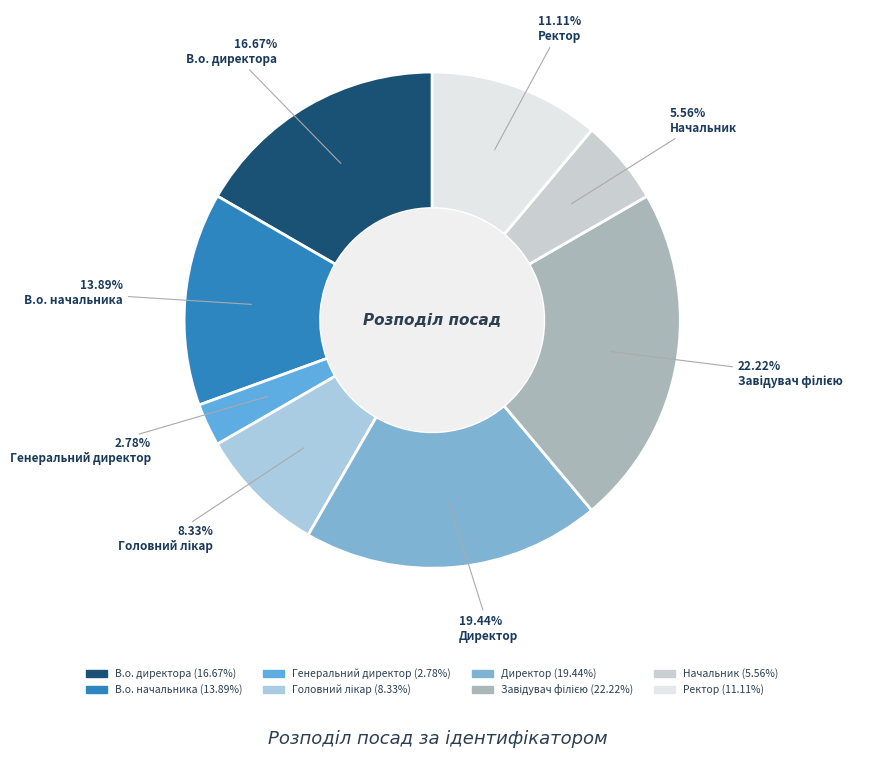

Is there a majority slice in this chart?

No